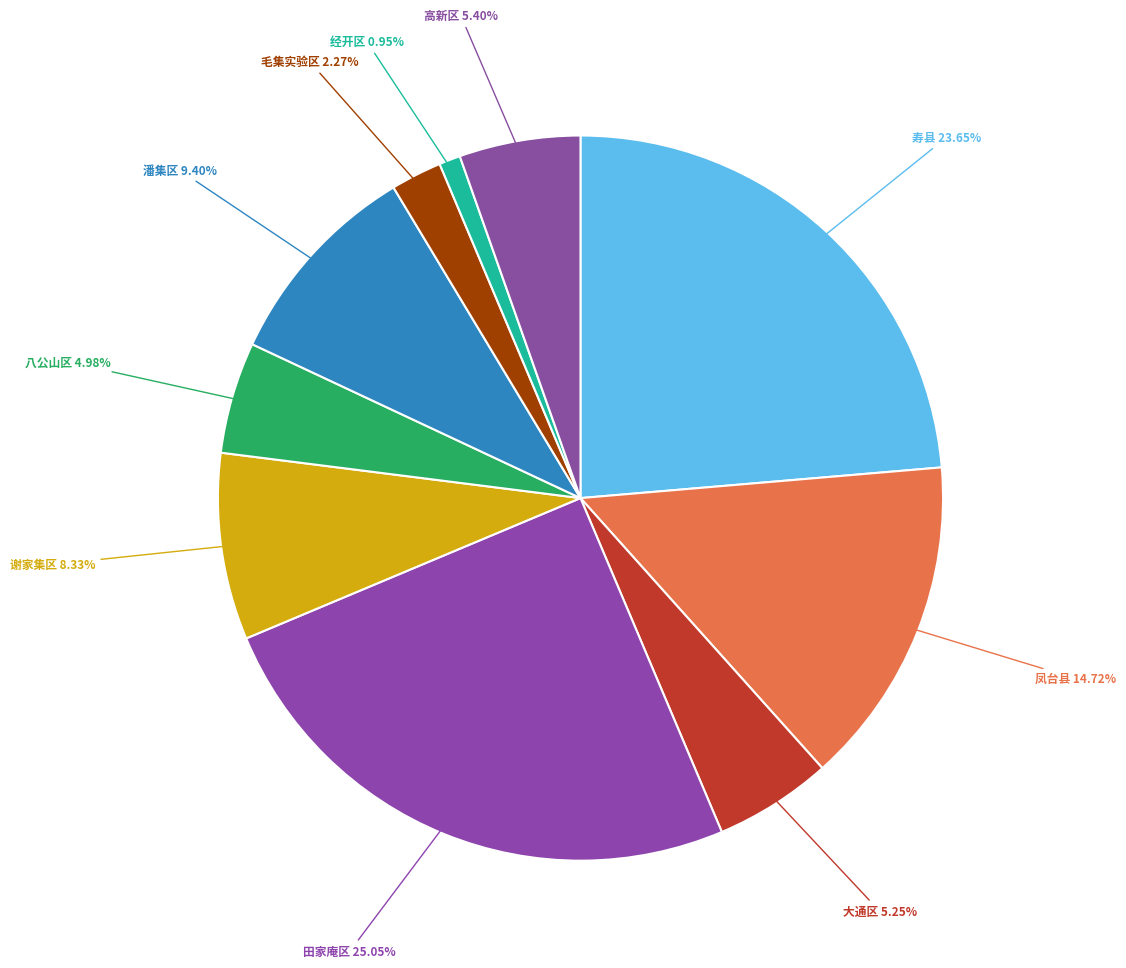

Count the number of slices in the pie.

10